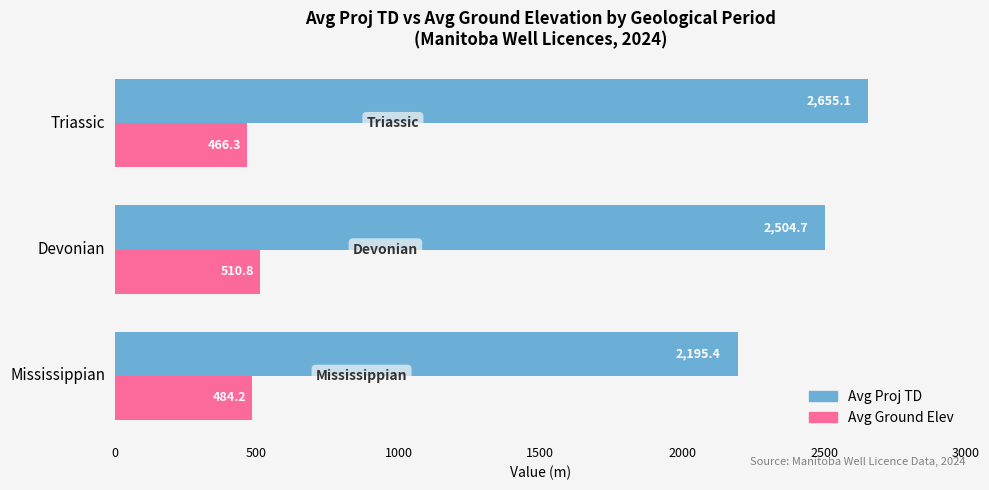

What is the highest value of the Avg Ground Elev series?

510.8